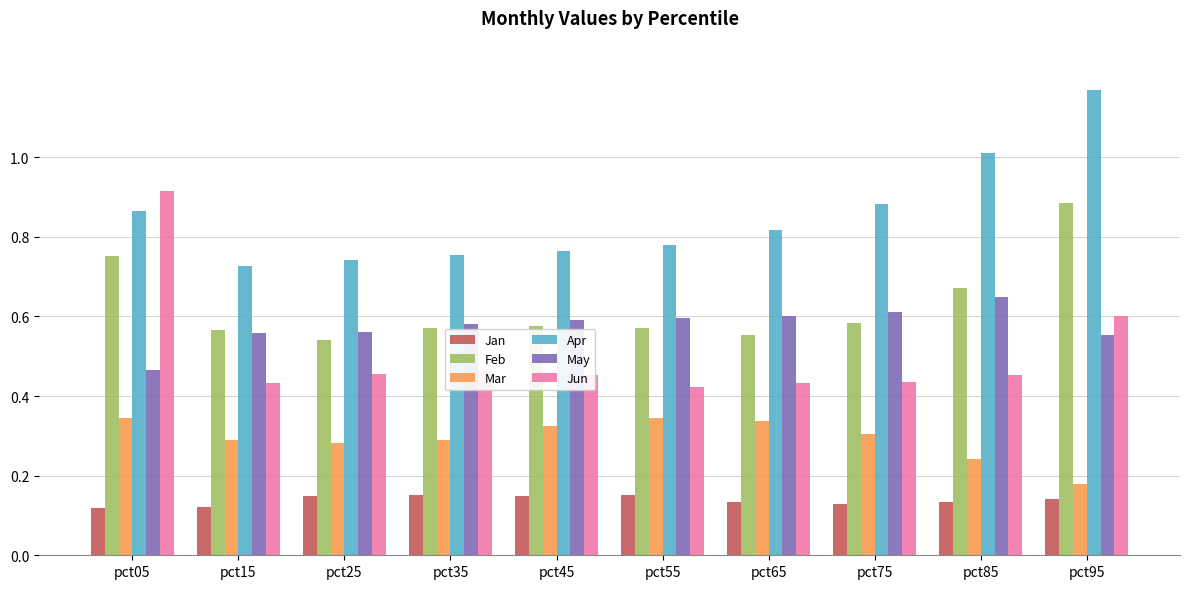

How many bars are there in each group?

6